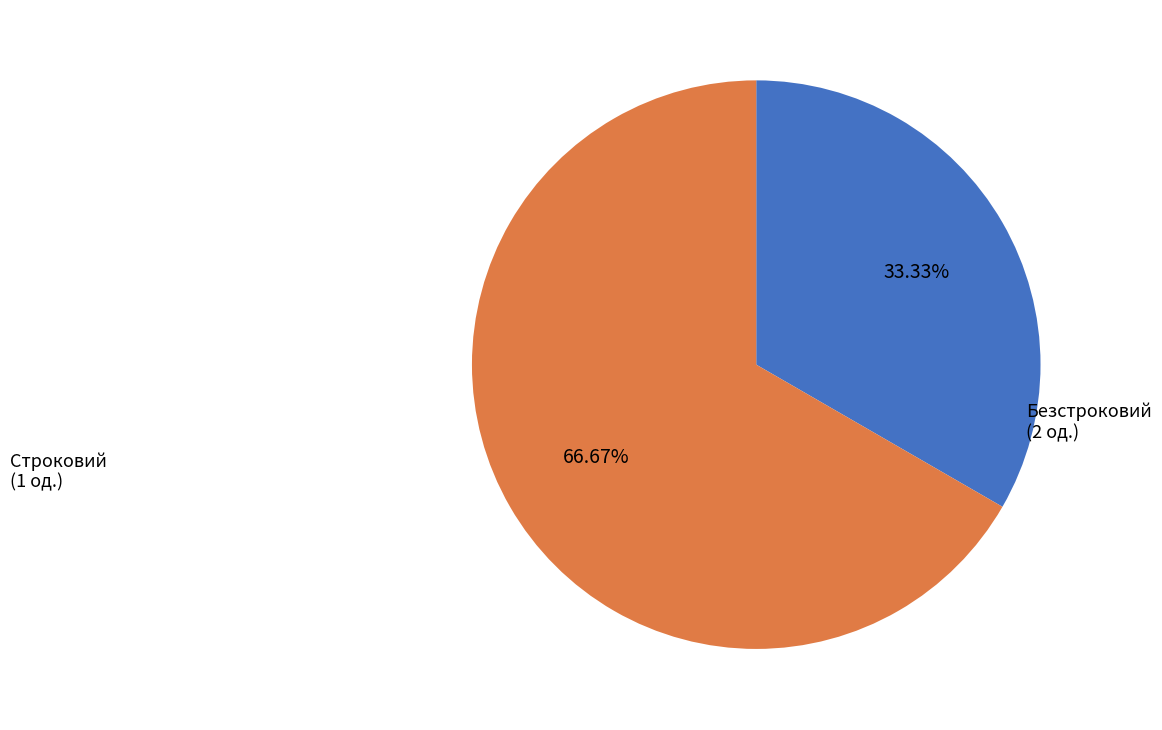

How many segments does this pie chart have?

2